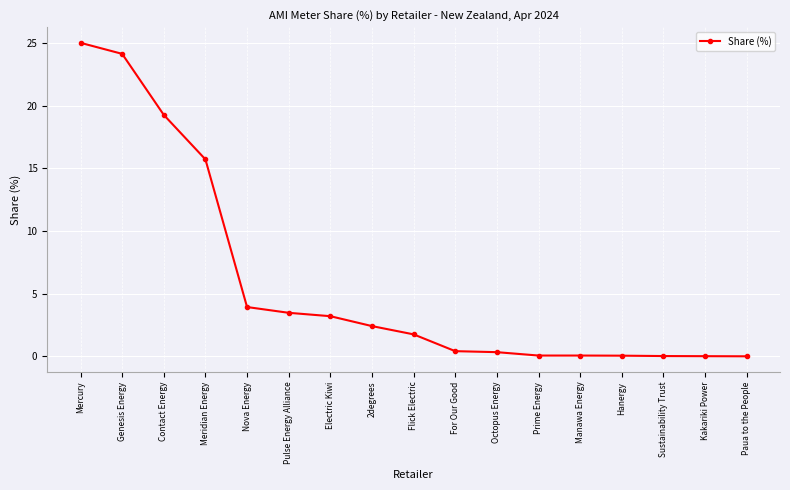

The value at Genesis Energy is 24.1. True or false?

True